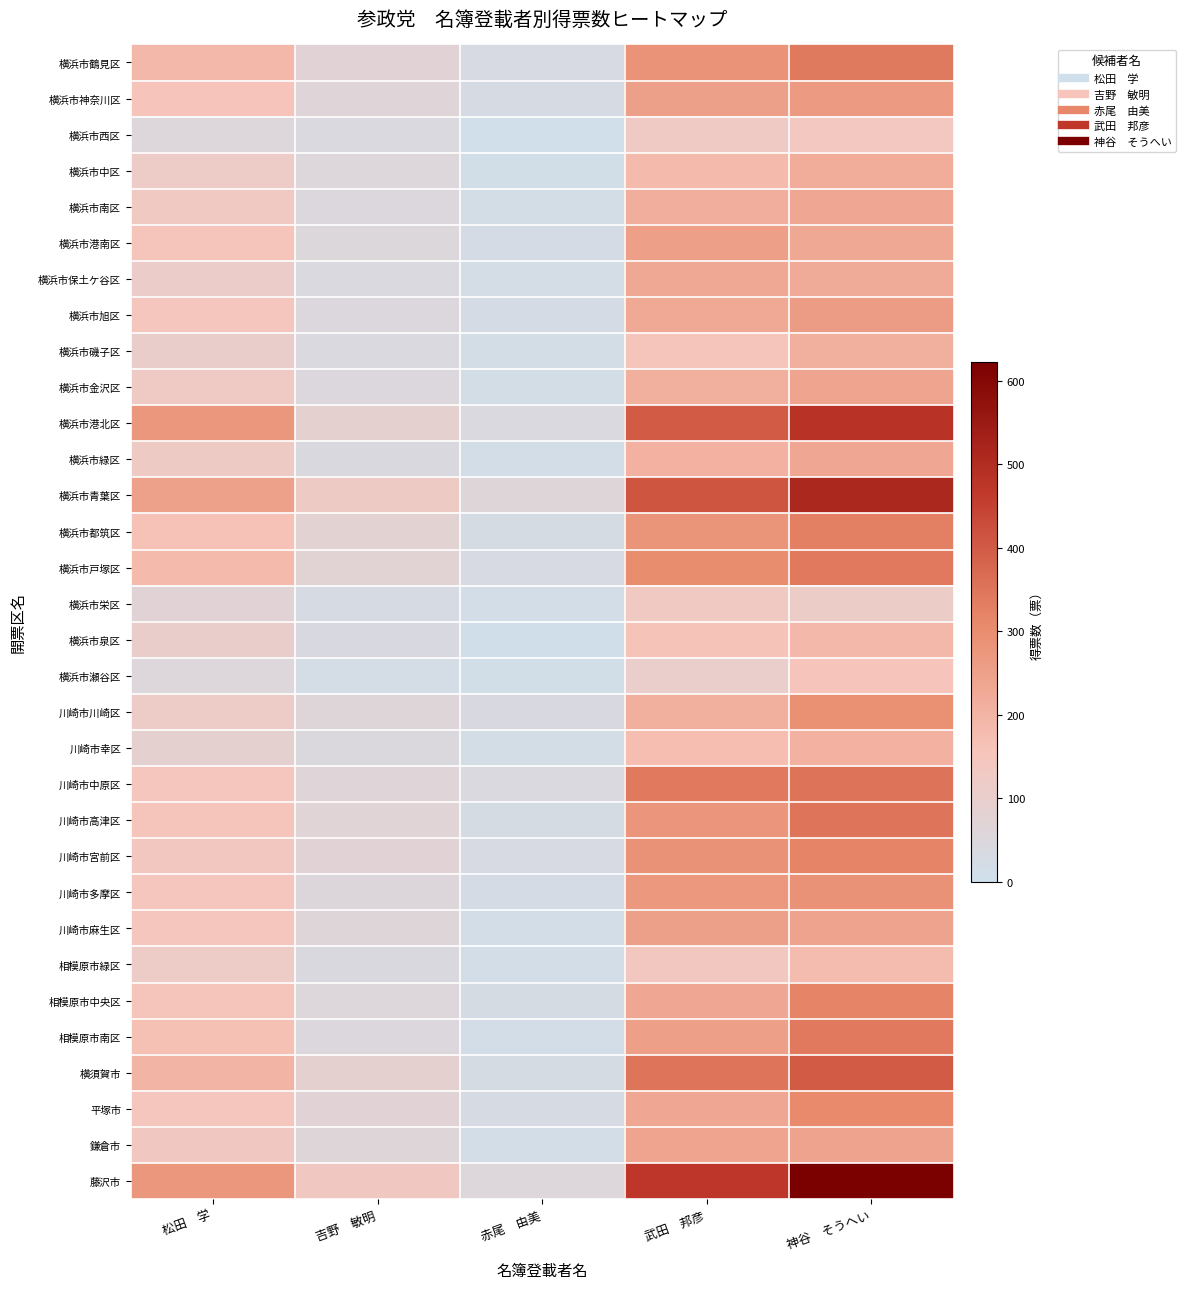

At how many categories does at least one series exceed 617?

1